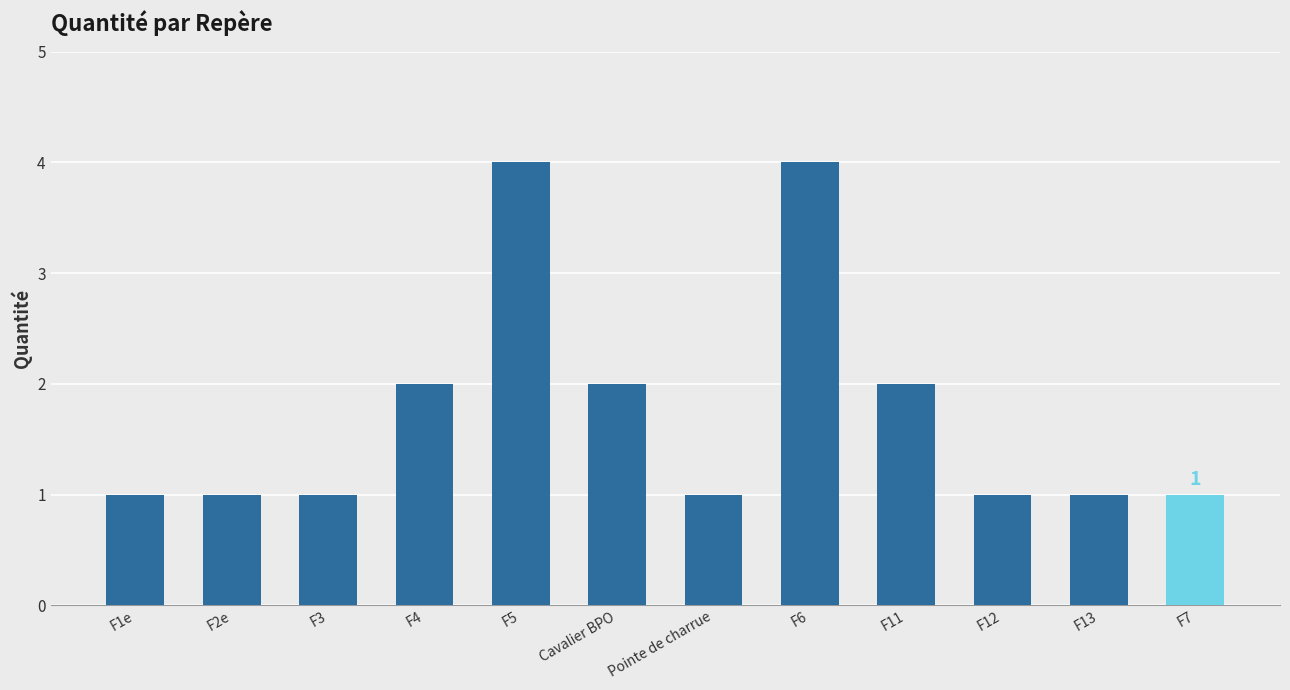

What is the label of the 3rd bar from the right?

F12